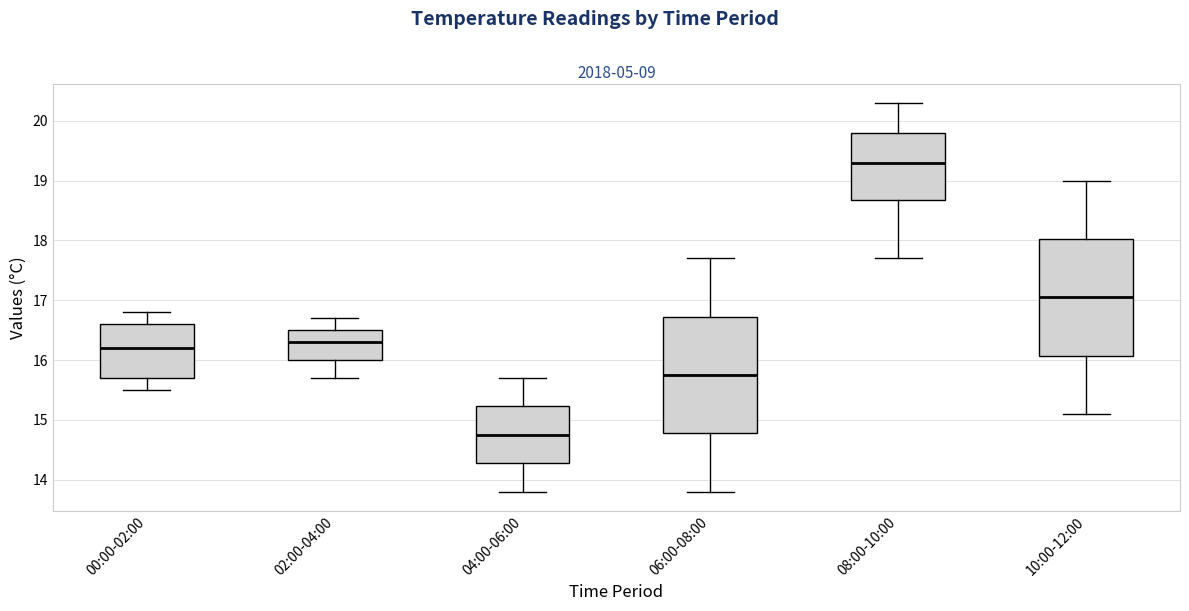

Reading left to right, read every box against the y-axis: the position of its median line, the range the box covers, and the ends of its whiskers. The values are not printed on the chart, so give them approximately, as read against the axis.

00:00-02:00: median 16.2, box 15.7 to 16.6, whiskers 15.5 to 16.8
02:00-04:00: median 16.3, box 16.0 to 16.5, whiskers 15.7 to 16.7
04:00-06:00: median 14.8, box 14.3 to 15.2, whiskers 13.8 to 15.7
06:00-08:00: median 15.8, box 14.8 to 16.7, whiskers 13.8 to 17.7
08:00-10:00: median 19.3, box 18.7 to 19.8, whiskers 17.7 to 20.3
10:00-12:00: median 17.1, box 16.1 to 18.0, whiskers 15.1 to 19.0